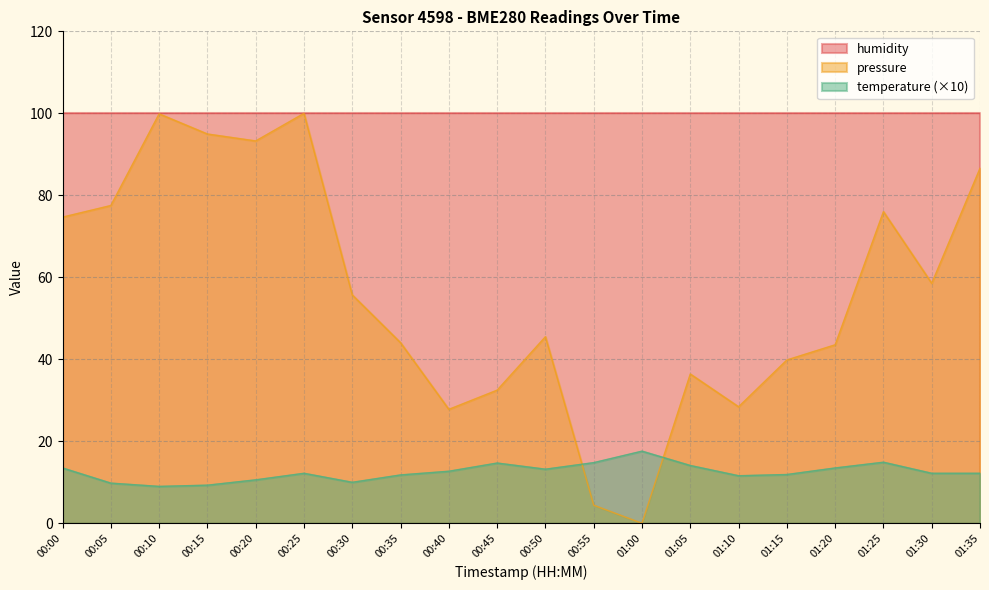

List the series in order of their overall mean, lowest first.

temperature (×10), pressure, humidity